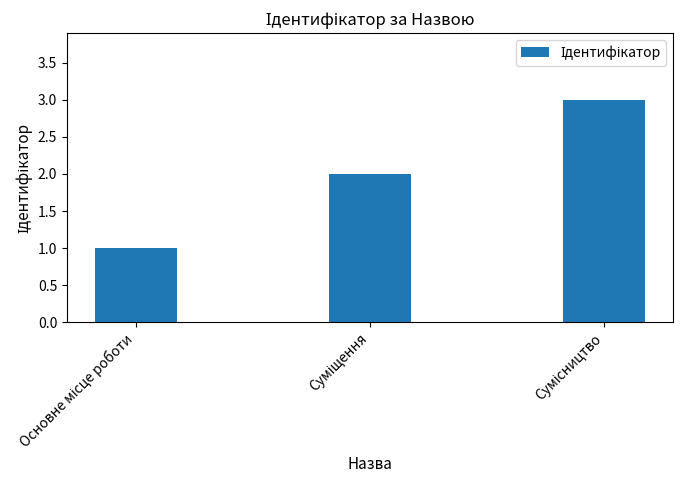

What is the greatest value displayed?

3